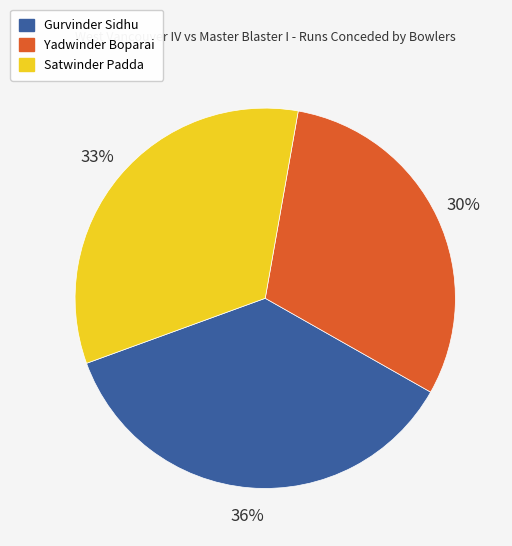

How many segments does this pie chart have?

3